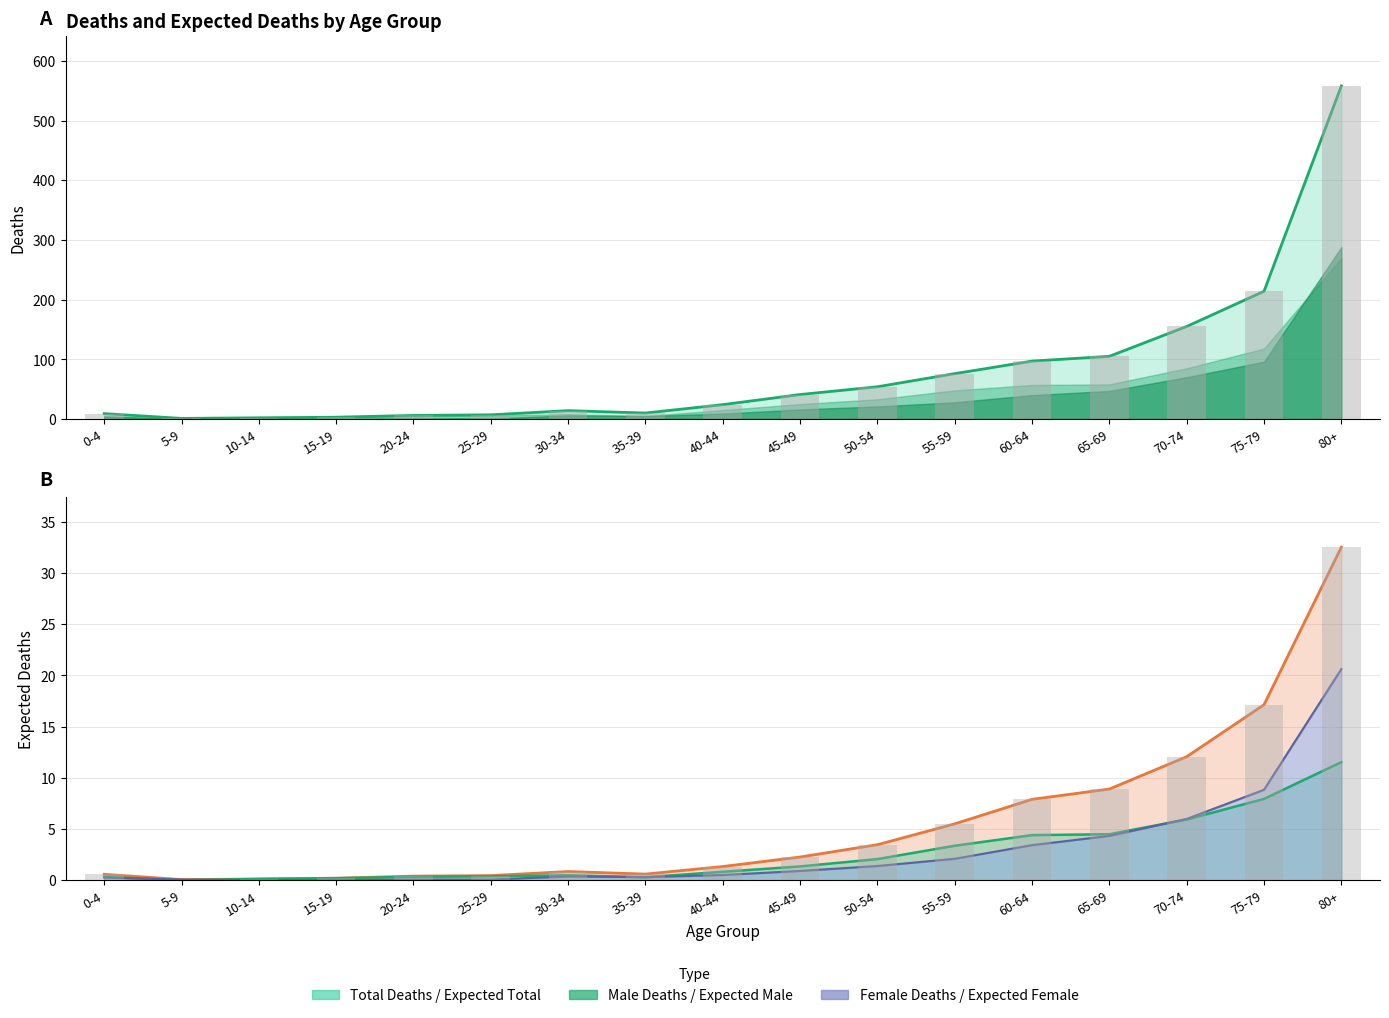

List the series in order of their peak value, highest first.

Total Deaths, Male Deaths, Expected Deaths Total, Expected Deaths Female, Female Deaths, Expected Deaths Male